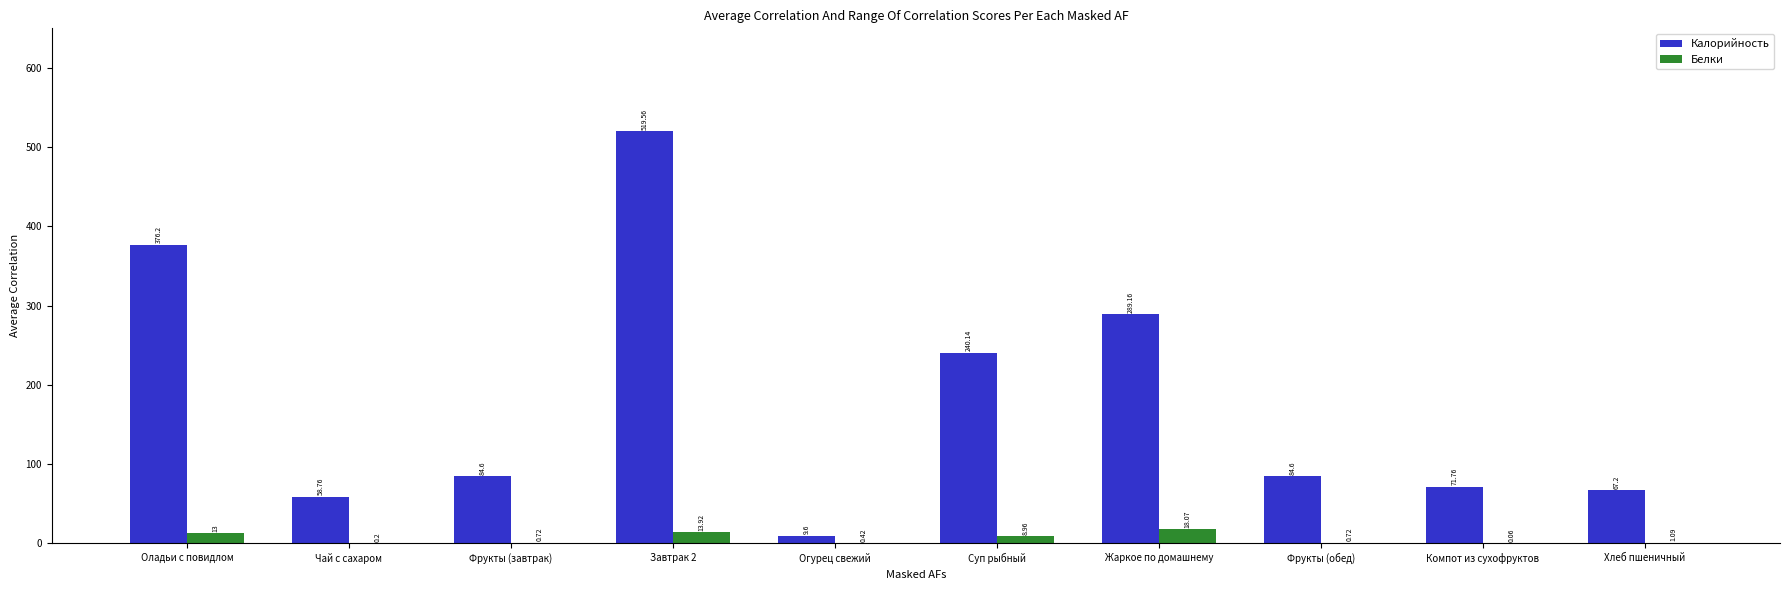

Which series changed the most between Завтрак 2 and Огурец свежий?

Калорийность